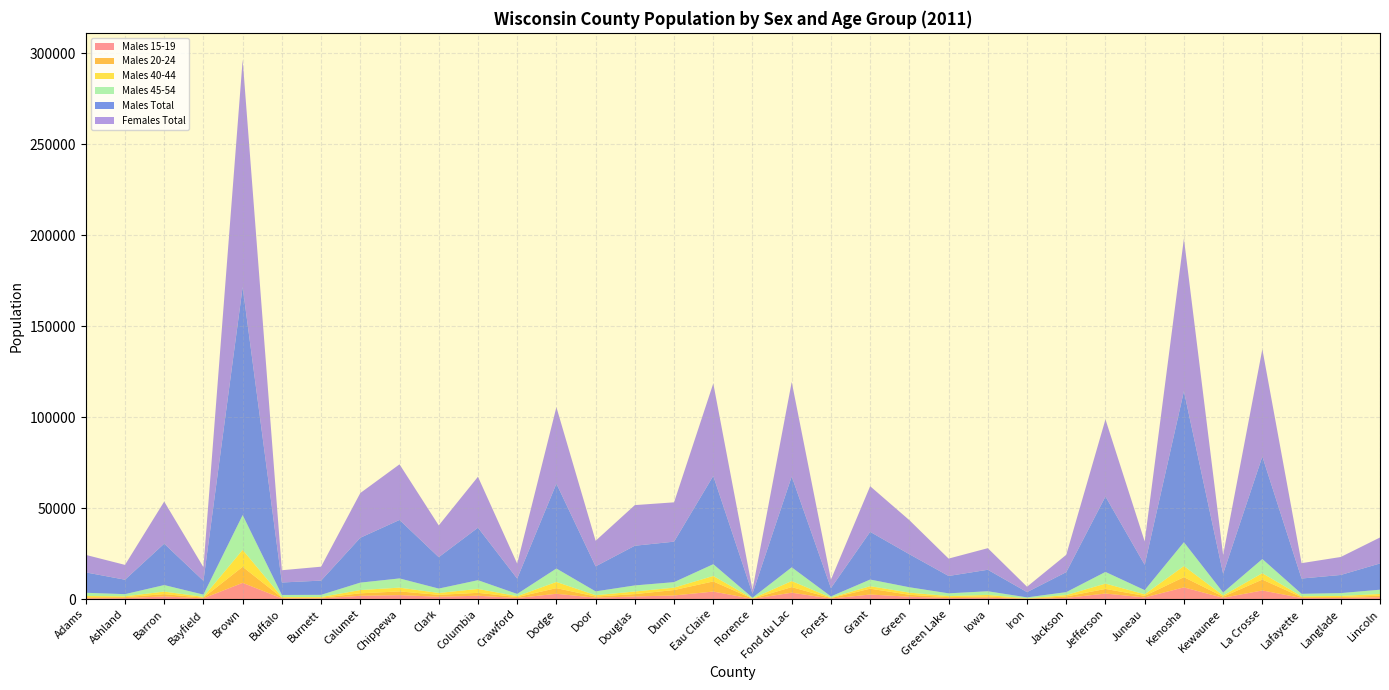

Reading right to left, transcribe all the data shown in this chart.

Males 15-19: 1060	620	608	4768	718	6449	924	3050	668	143	804	578	1312	2517	314	3536	131	4151	2006	1454	773	2928	615	1854	1313	2193	1819	425	411	8939	437	1475	574	499
Males 20-24: 812	512	461	5962	599	5631	844	2538	772	117	629	490	1060	3201	259	3054	103	5560	2980	1301	638	3097	498	1598	1029	2035	1364	317	345	8820	359	1251	499	509
Males 40-44: 962	606	490	3511	674	6093	870	2935	791	171	850	579	1193	1386	255	3333	142	3004	1318	1427	716	3404	498	2142	1041	2077	1794	412	429	9310	426	1407	470	701
Males 45-54: 2335	1564	1341	7786	1637	13102	2302	6423	1603	516	2032	1527	2949	3650	654	7544	404	6477	3028	3340	2121	7385	1237	4802	2406	5066	4082	1188	1095	19136	1250	3589	1179	1774
Males Total: 14433	9976	8412	56362	10324	83045	13917	41452	10991	2897	11814	9547	18168	26230	4578	49957	2248	48539	22253	21820	13754	46659	8437	28868	17267	32155	24673	7831	6854	125401	7580	22754	7946	11205
Females Total: 14275	9879	8449	58991	10285	83872	12859	42414	9530	2958	11864	9552	18715	25079	4623	51966	2134	50845	21617	22338	14063	42055	8213	27999	17451	30570	24584	7644	6742	124894	7486	23159	8144	9618